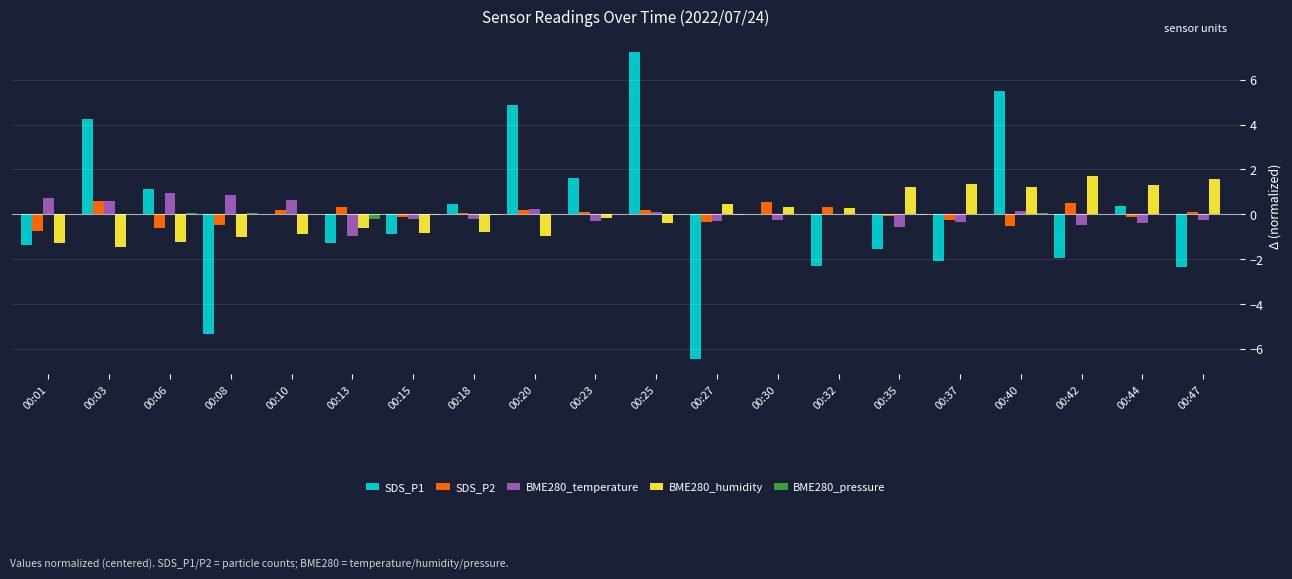

The value of SDS_P1 at 00:20 is 4.9. True or false?

True